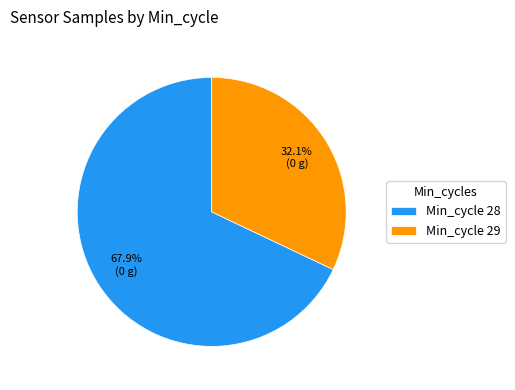

Rank the categories by value from highest to lowest.

Min_cycle 28, Min_cycle 29